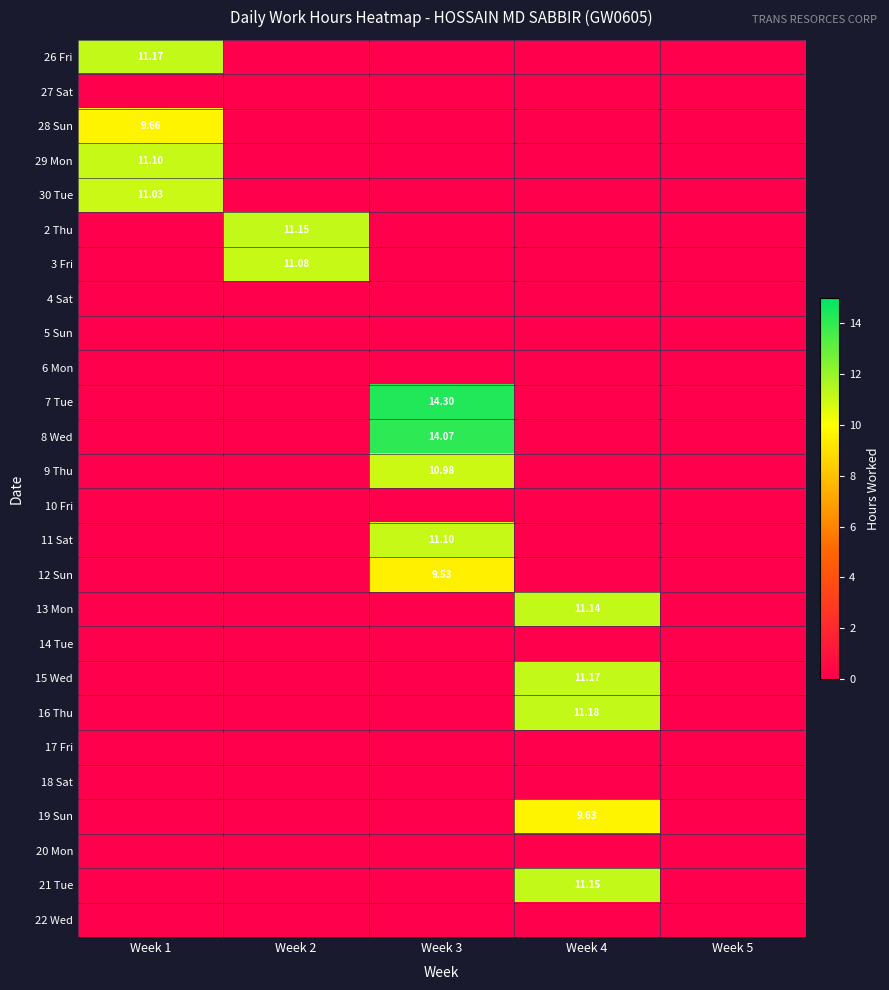

What is the spread (max minus min) of values at Week 1?

11.2